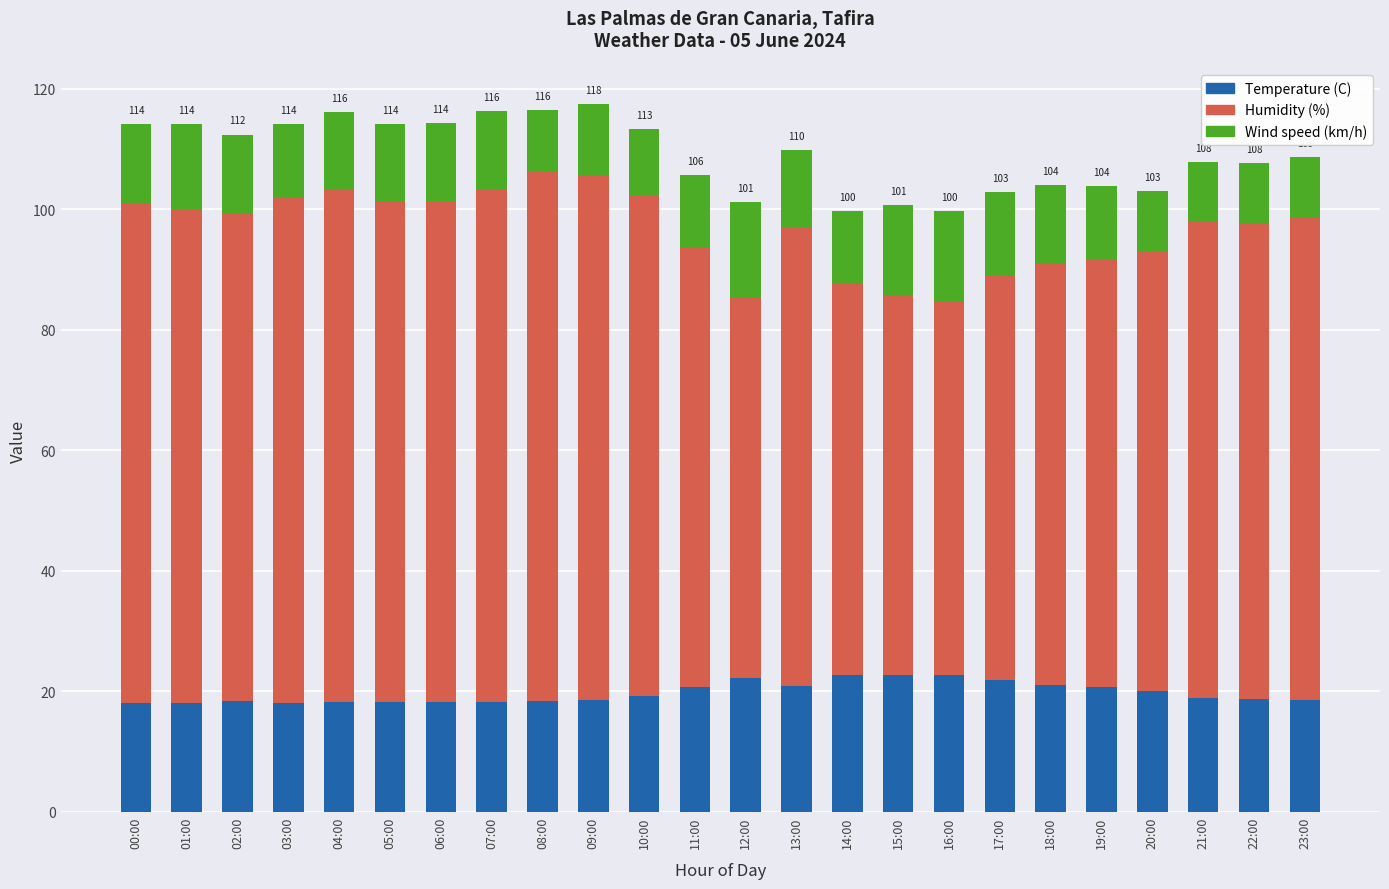

What is the difference between the second highest and minimum values in the Temperature (C) series?

4.6